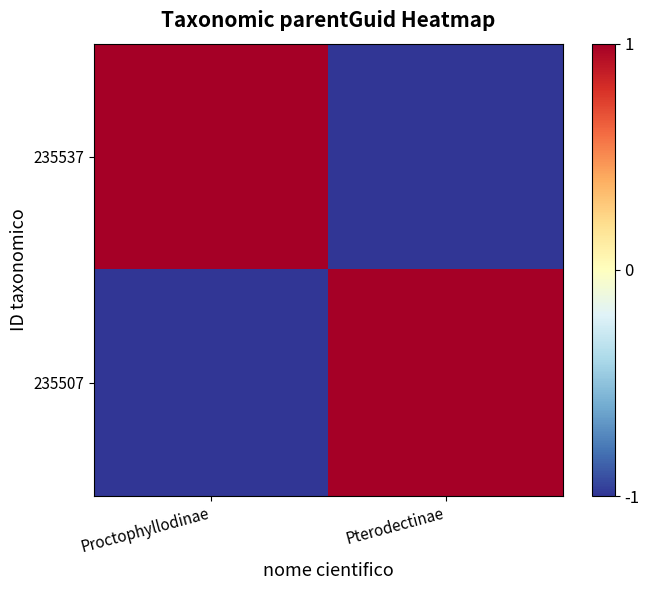

Reading left to right, transcribe all the data shown in this chart.

235537: Proctophyllodinae=1	Pterodectinae=-1
235507: Proctophyllodinae=-1	Pterodectinae=1